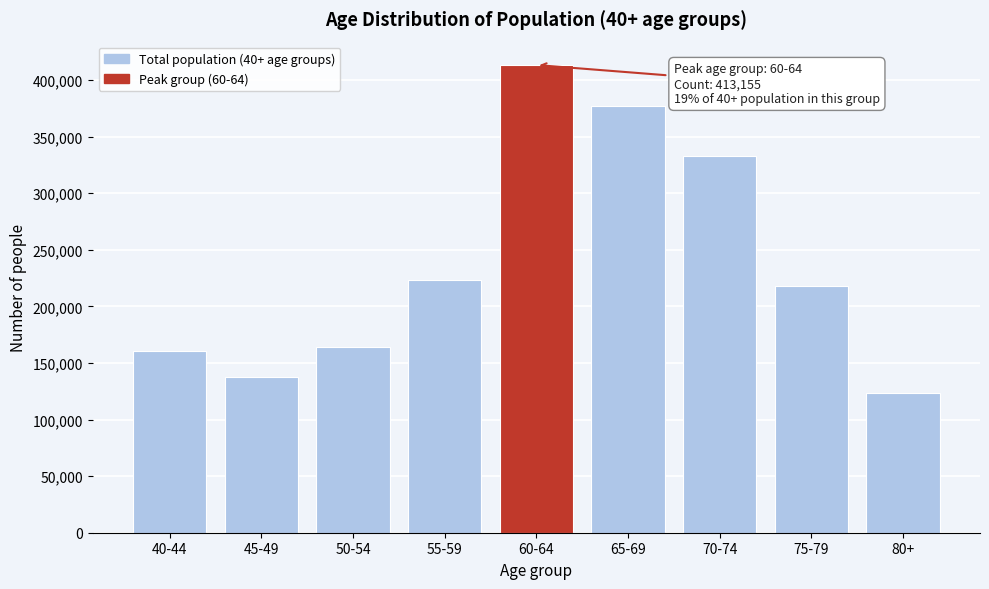

Reading left to right, list all the values displayed in this chart.

160549	137693	164155	223093	413155	376516	332559	217792	123341